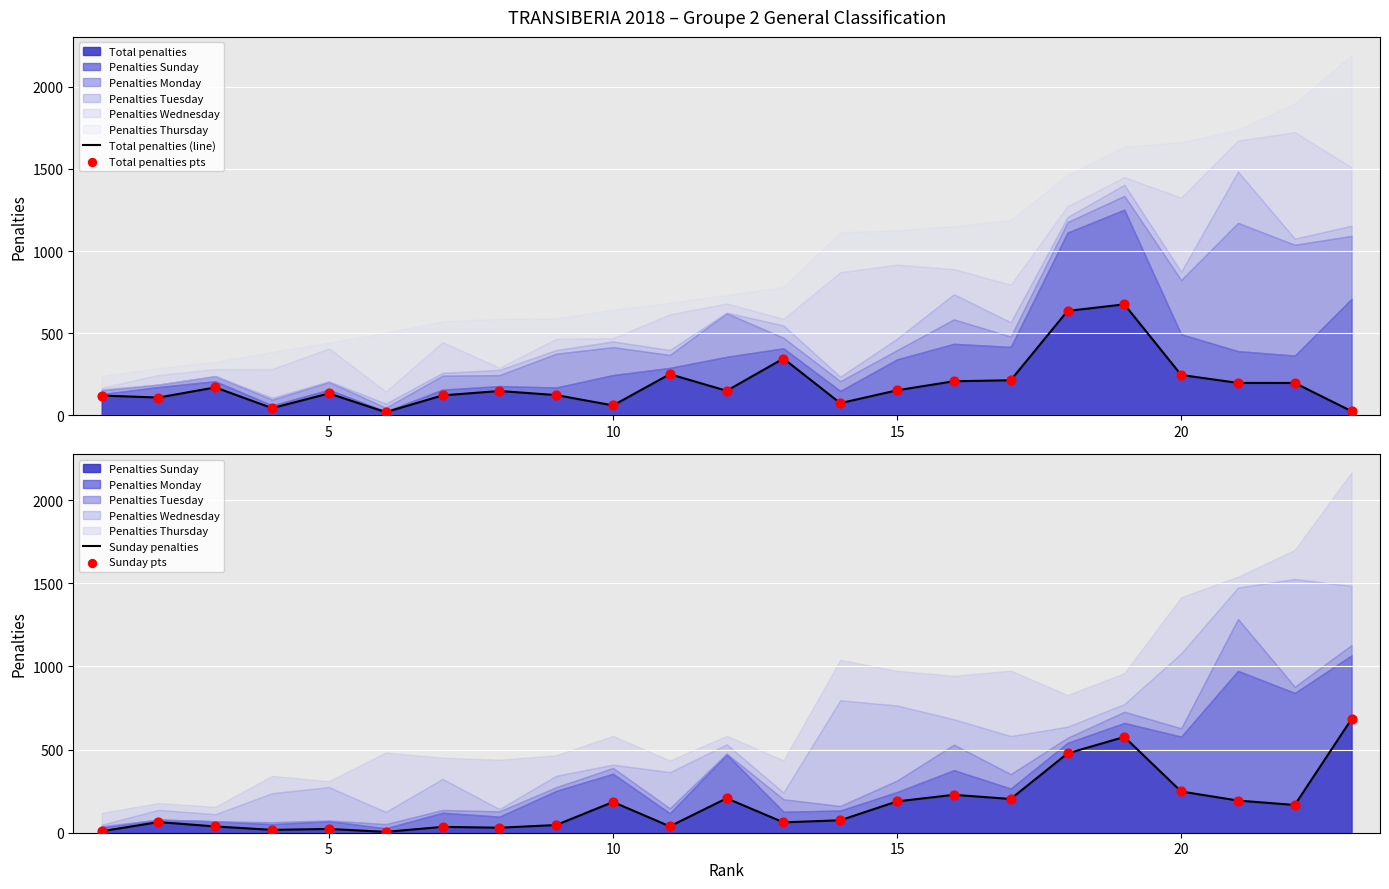

Which series reaches the minimum Y coordinate?

Sunday penalties